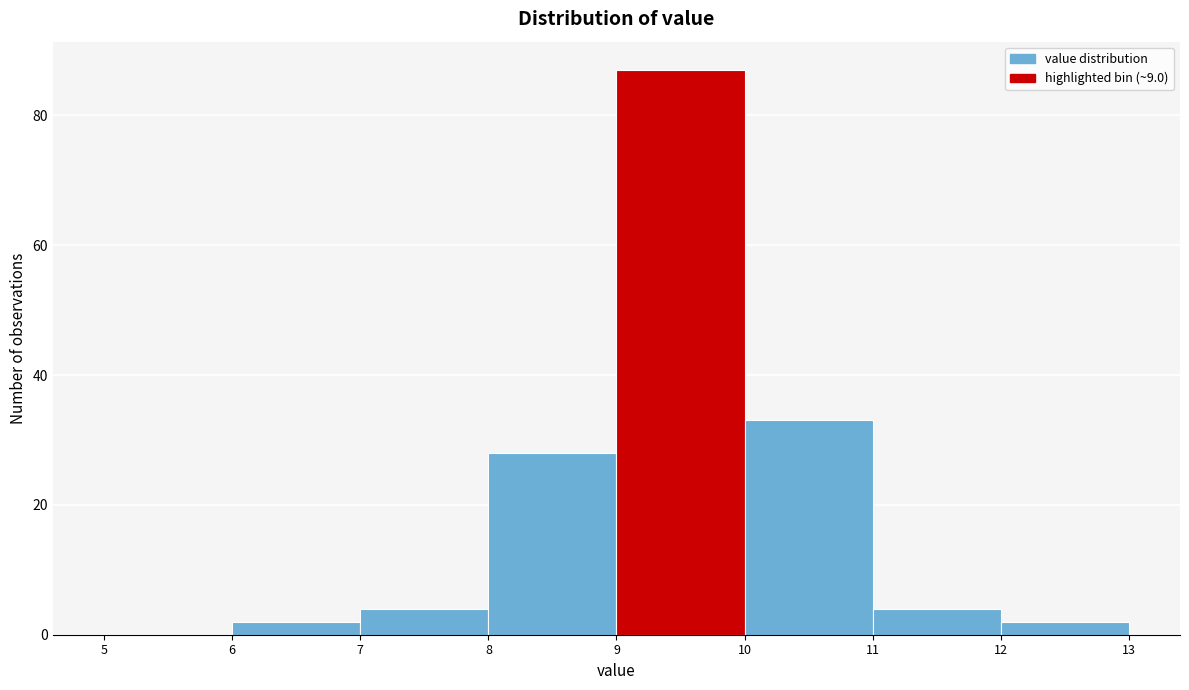

Reading left to right, list every bar in this chart as the range it spans on the x-axis followed by its height. The values are not printed on the chart, so give them approximately, as read against the axis.

5 to 6: 0
6 to 7: 2
7 to 8: 4
8 to 9: 28
9 to 10: 88
10 to 11: 34
11 to 12: 4
12 to 13: 2